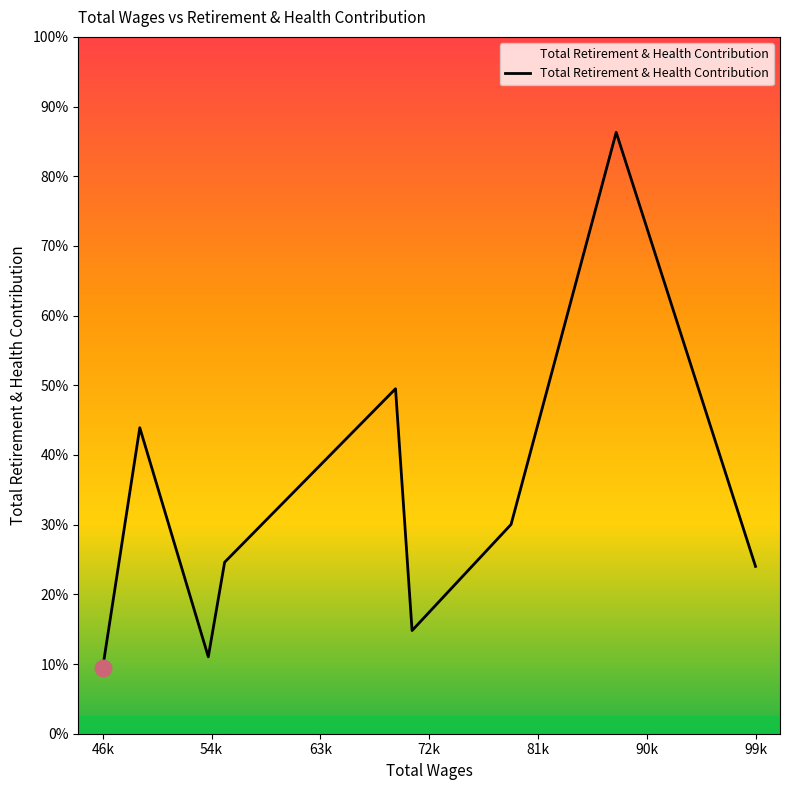

Does the chart have visible grid lines?

No